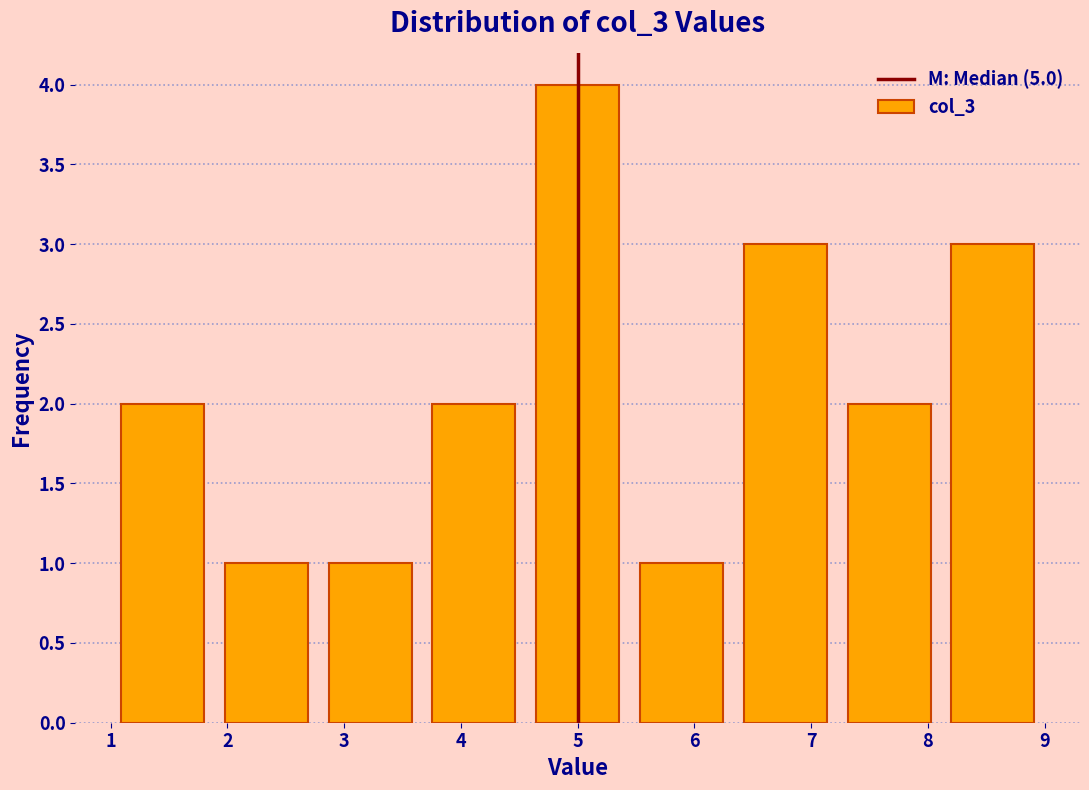

Reading left to right, transcribe this chart: for each bar, give the range it covers on the x-axis and its height. Neither the bar edges nor the heights are printed on the chart, so give them approximately, as read against the axes.

1.0 to 1.9: 2
1.9 to 2.8: 1
2.8 to 3.7: 1
3.7 to 4.6: 2
4.6 to 5.4: 4
5.4 to 6.3: 1
6.3 to 7.2: 3
7.2 to 8.1: 2
8.1 to 9.0: 3